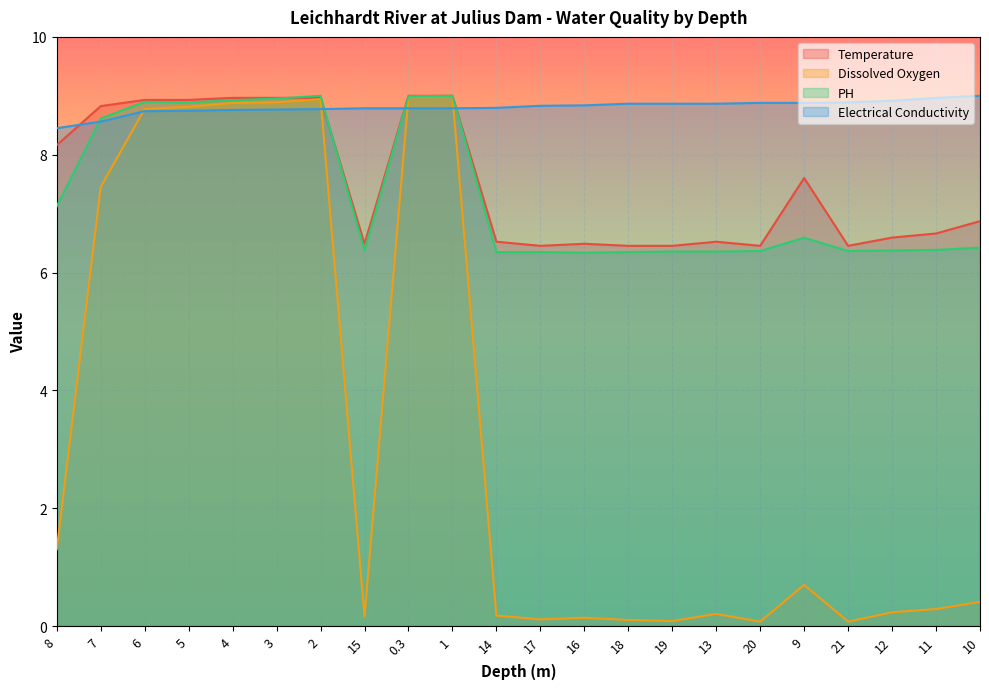

What is the lowest value of the Temperature series?

6.5